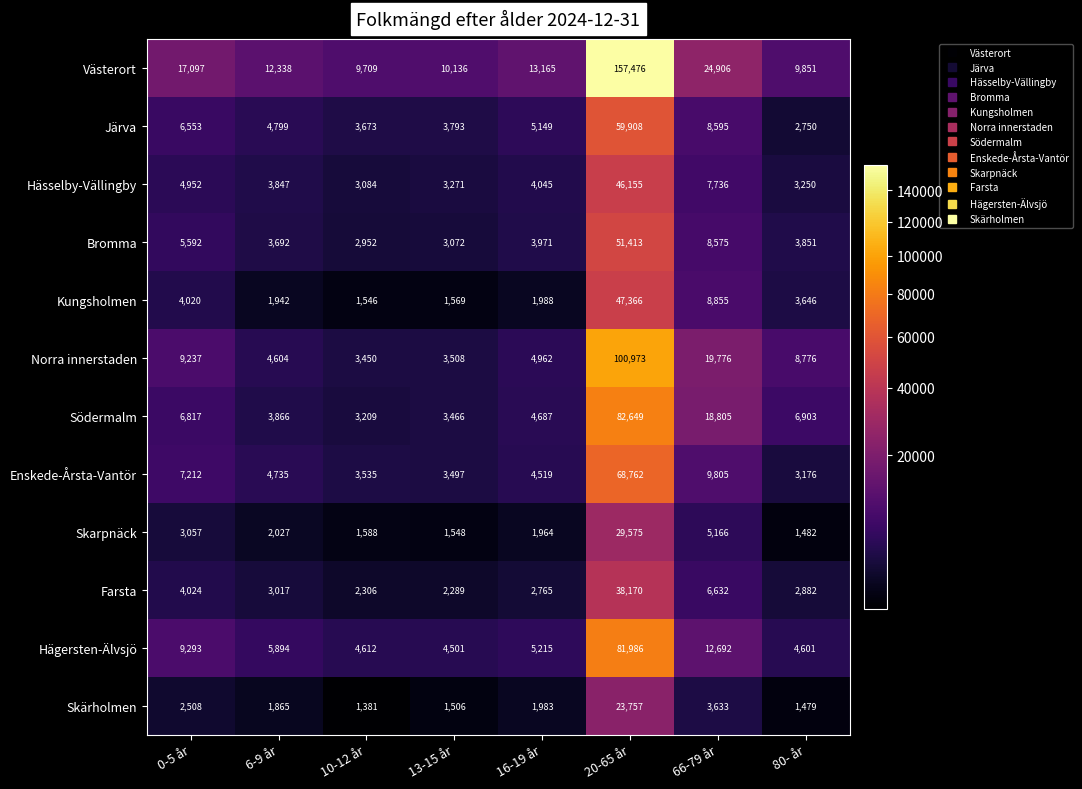

Which label corresponds to the smallest value in the chart?

10-12 år